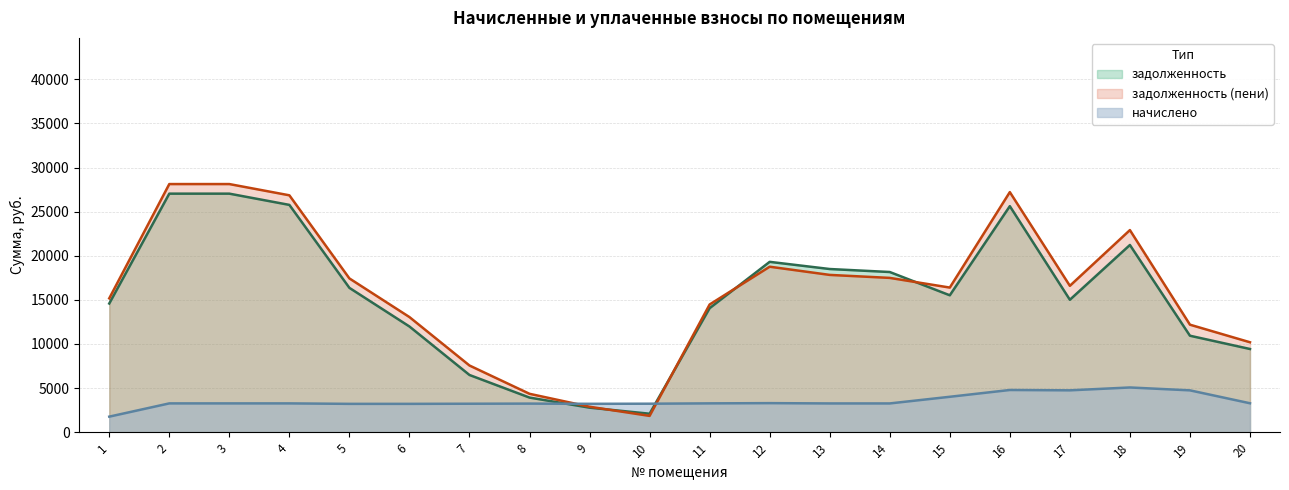

What are all the series names shown in the legend?

задолженность, начислено, задолженность (пени)